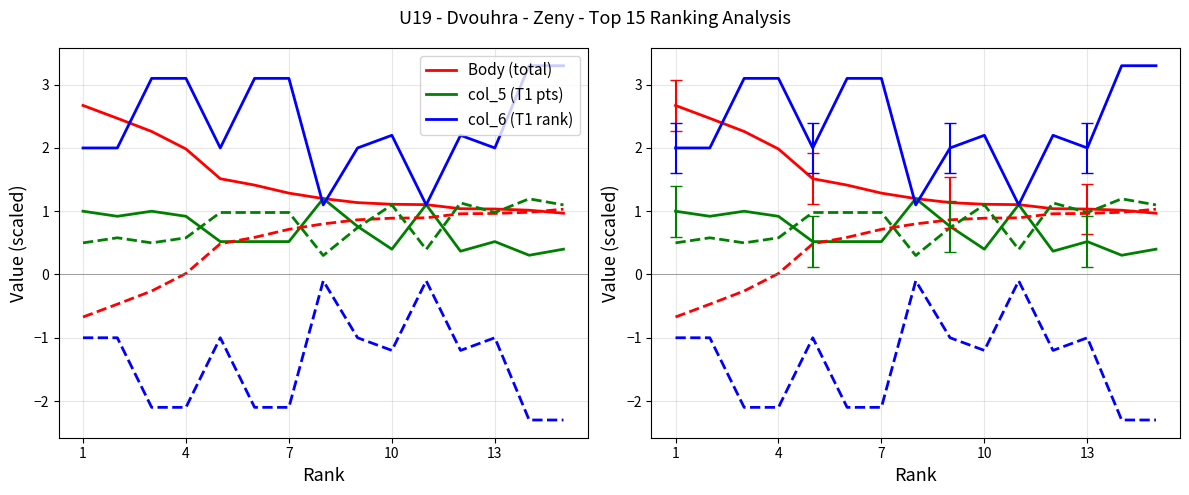

Which series changed the most between 4 and 7?

Body (total)